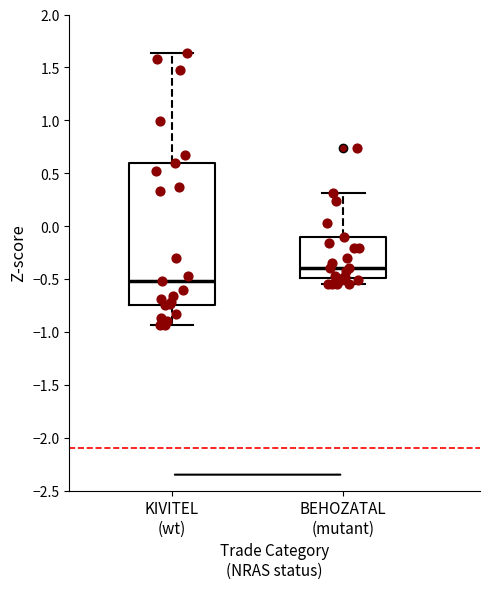

Which box has the highest median line?

BEHOZATAL (mutant)